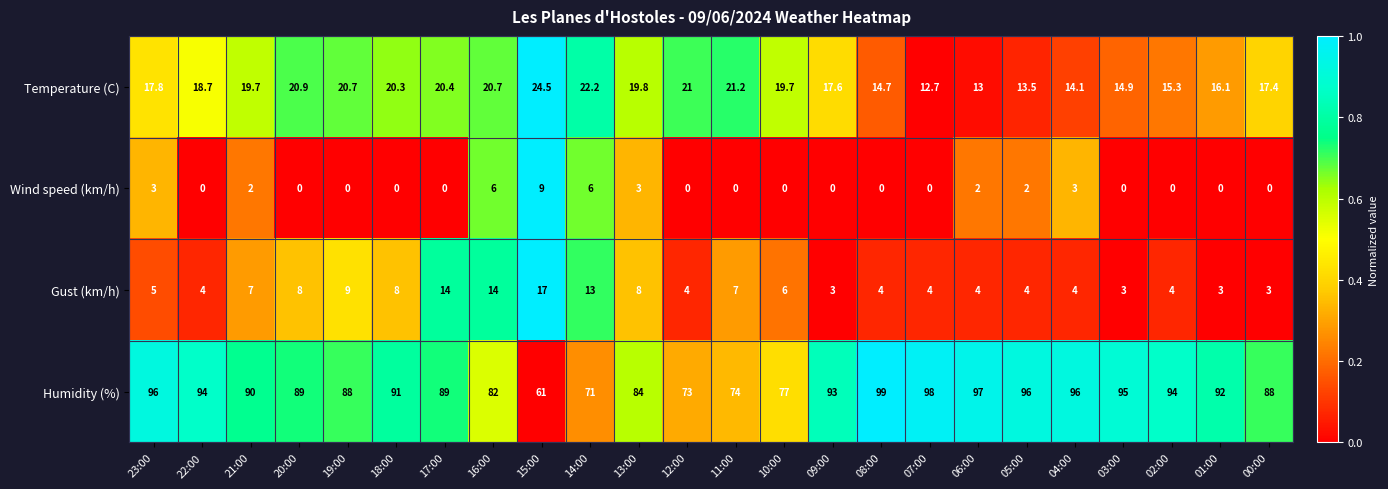

What is the sum of all Humidity (%) values?

2107.0